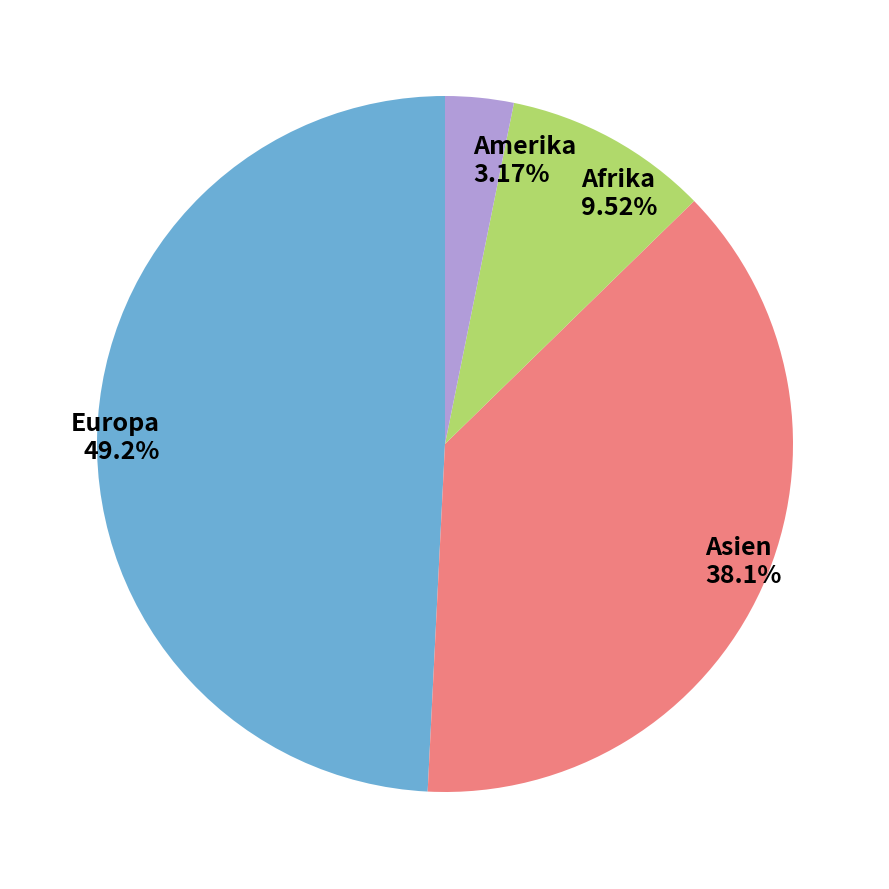

Do Amerika and Asien together represent more than half of the pie?

No